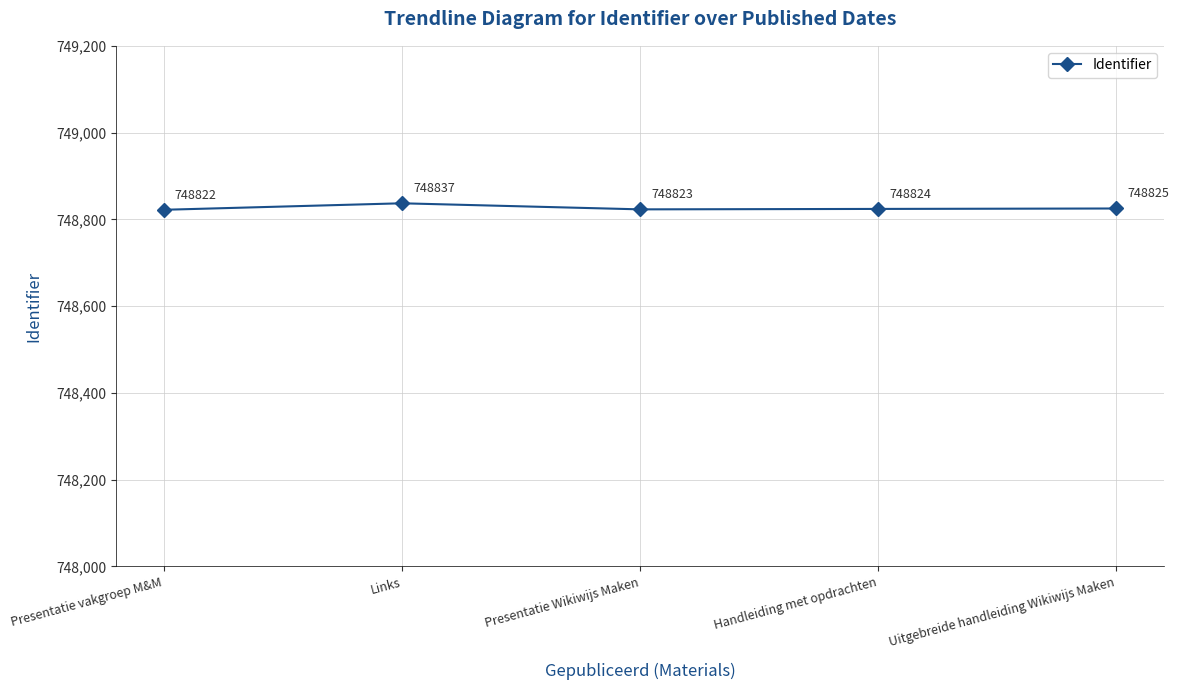

What position from the left is Links?

2